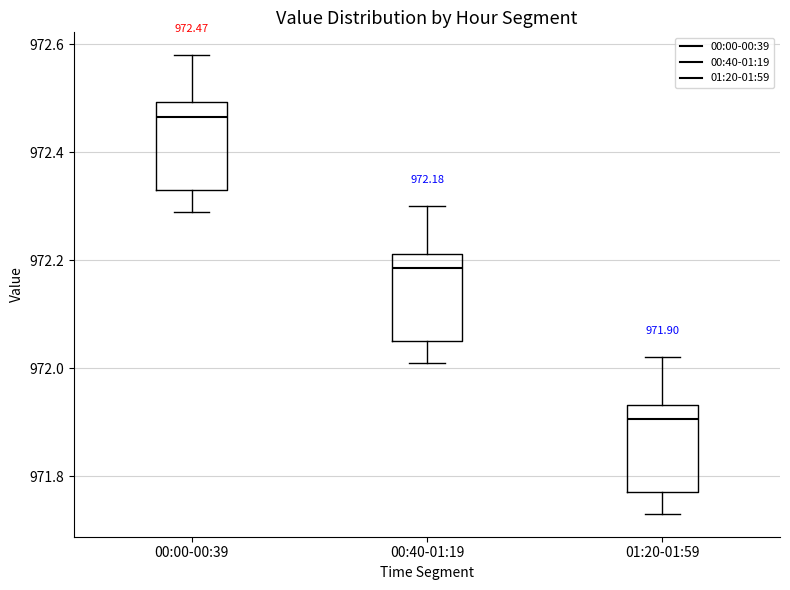

Which box has the highest median line?

00:00-00:39